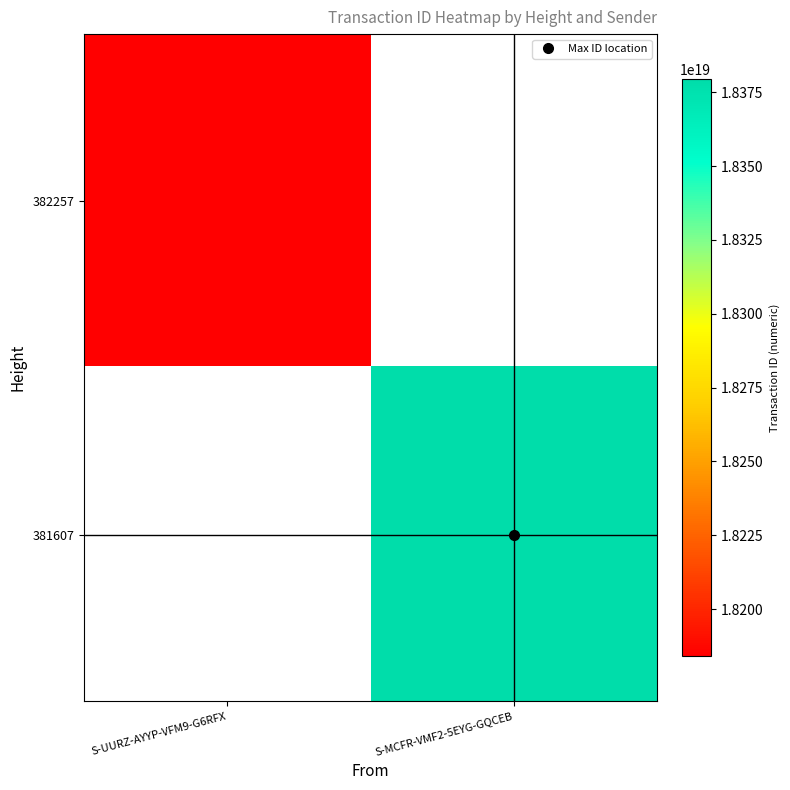

What is the total value across all series at S-MCFR-VMF2-5EYG-GQCEB?

18379411897216706560